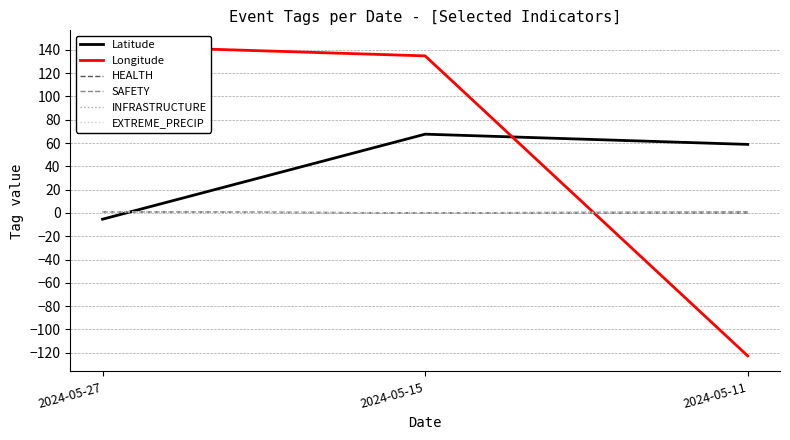

At which category is the sum across all series the highest?

2024-05-15